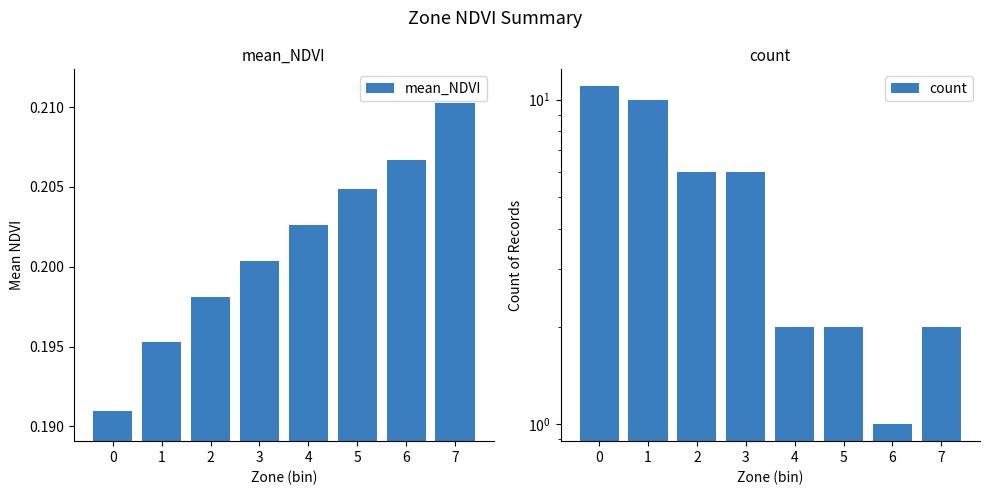

At which label does mean_NDVI reach its peak?

7